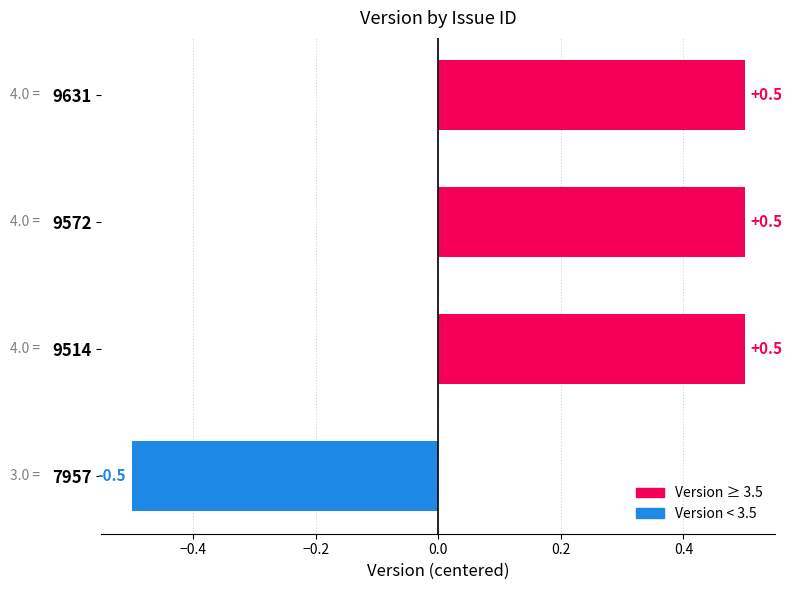

How many negative values are there?

1